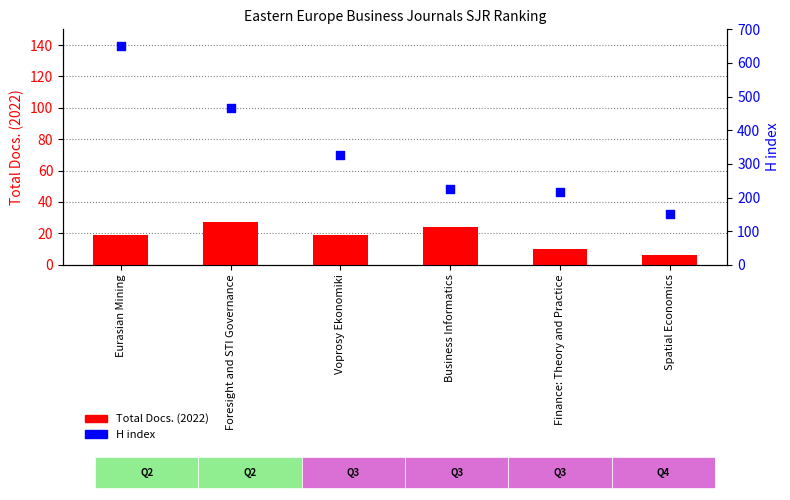

Is the value of Total Docs. (2022) at Spatial Economics greater than the value of H index at Finance: Theory and Practice?

No